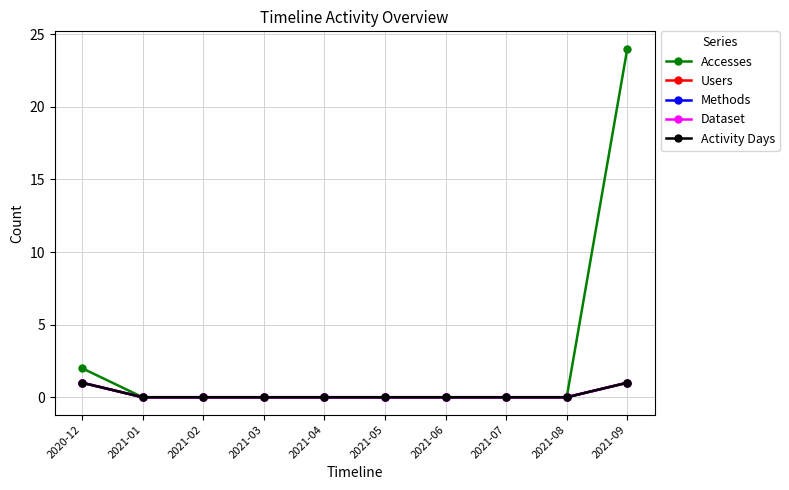

Reading left to right, extract all data points from this chart.

Accesses: 2	0	0	0	0	0	0	0	0	24
Users: 1	0	0	0	0	0	0	0	0	1
Methods: 1	0	0	0	0	0	0	0	0	1
Dataset: 1	0	0	0	0	0	0	0	0	1
Activity Days: 1	0	0	0	0	0	0	0	0	1